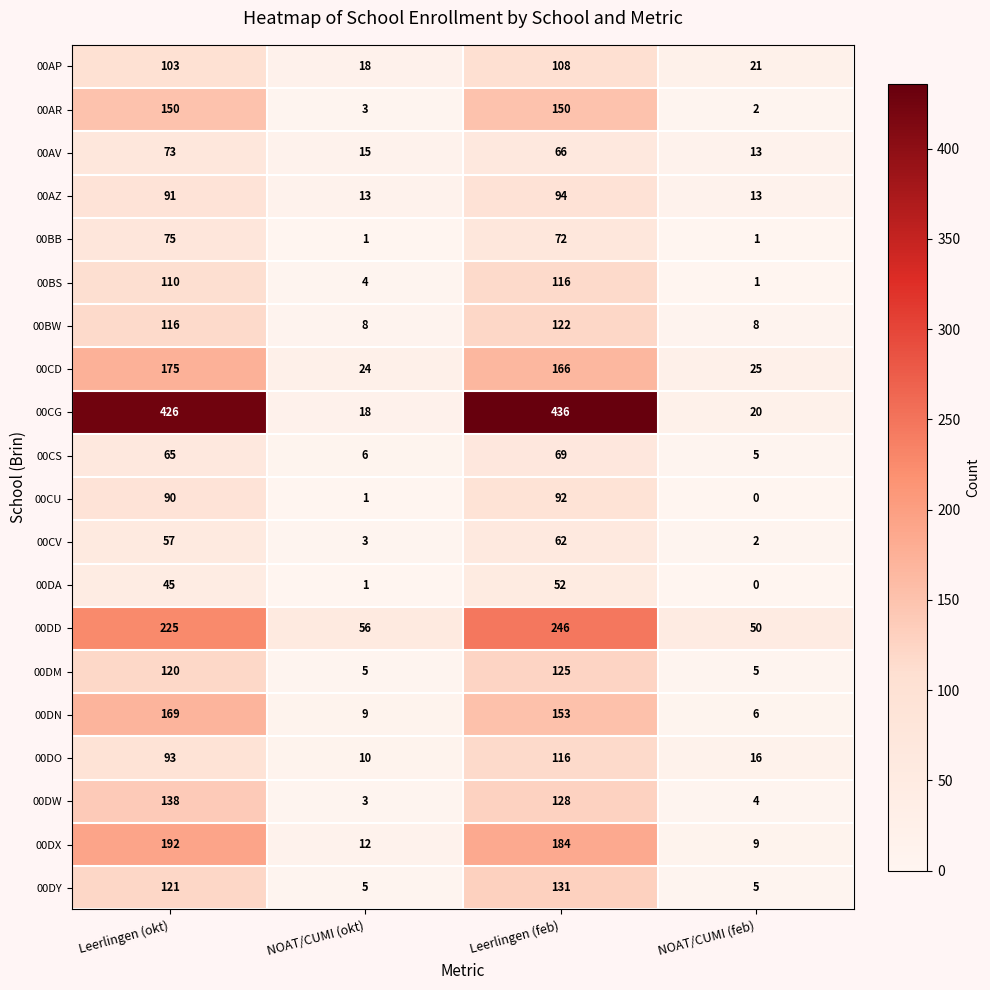

The 00CV series shows 3 at NOAT/CUMI (okt). True or false?

True